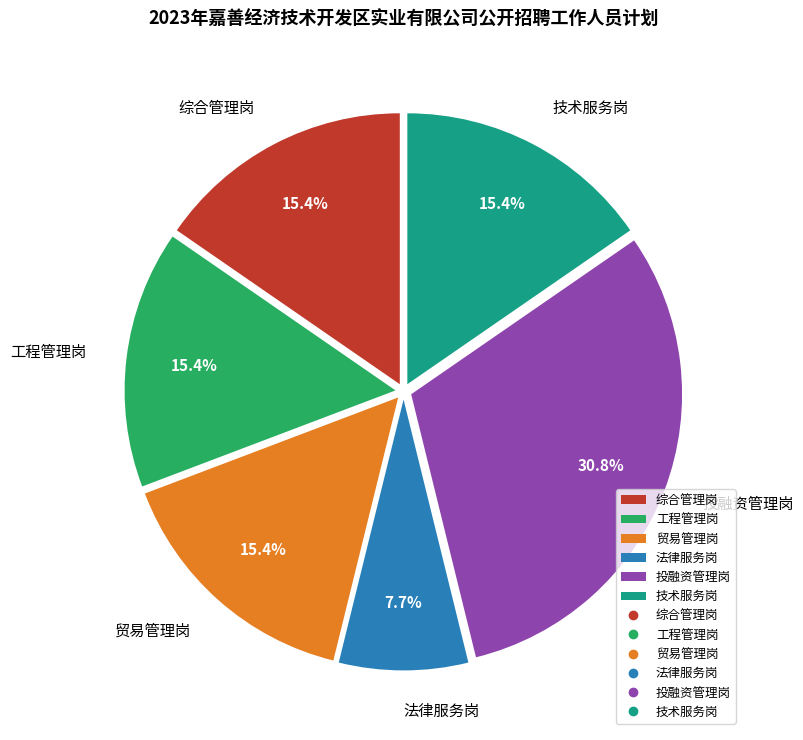

How many segments does this pie chart have?

6